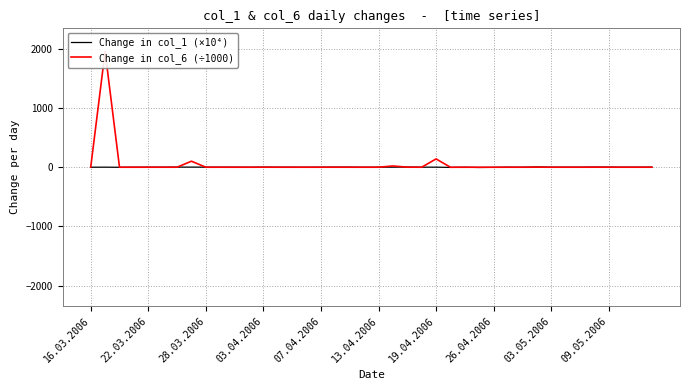

What is the average value of the Change in col_6 (÷1000) series?

55.6